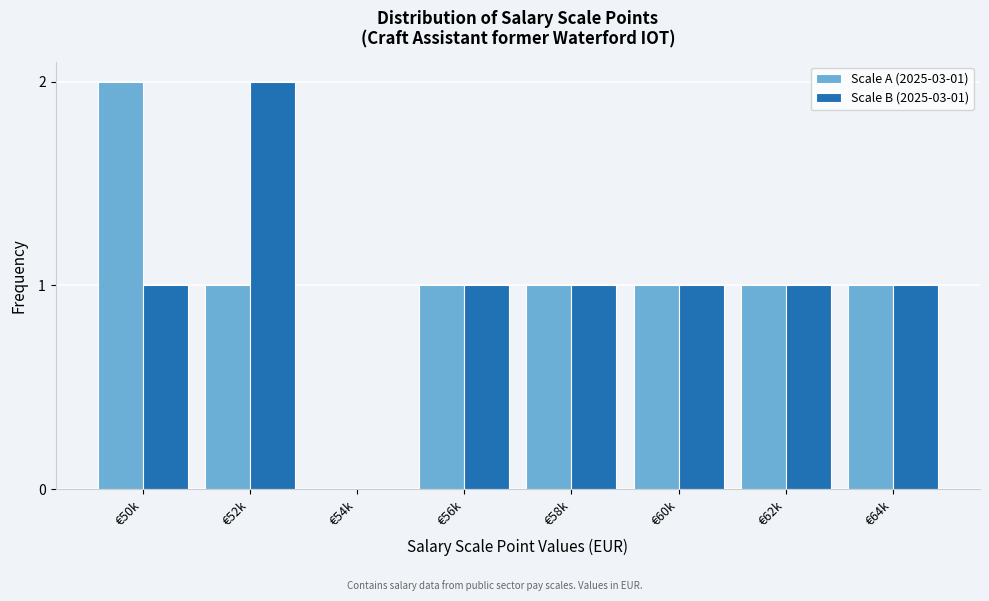

Reading right to left, list all the values displayed in this chart.

Scale A (2025-03-01): €64k=1	€62k=1	€60k=1	€58k=1	€56k=1	€54k=0	€52k=1	€50k=2
Scale B (2025-03-01): €64k=1	€62k=1	€60k=1	€58k=1	€56k=1	€54k=0	€52k=2	€50k=1